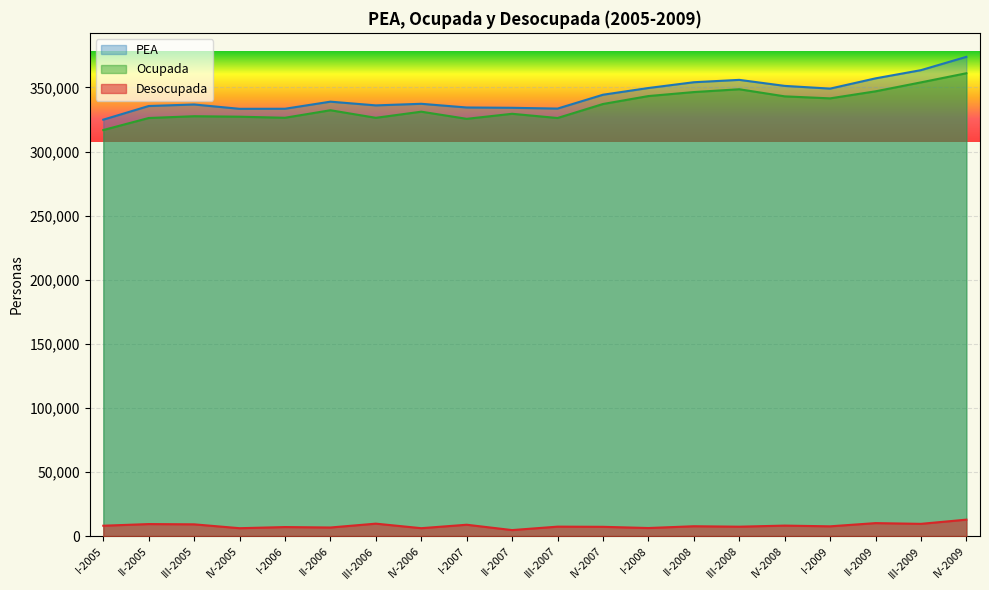

Reading left to right, extract all data points from this chart.

PEA: I-2005=324883	II-2005=335544	III-2005=336731	IV-2005=333344	I-2006=333397	II-2006=338930	III-2006=336027	IV-2006=337270	I-2007=334387	II-2007=334146	III-2007=333535	IV-2007=344330	I-2008=349585	II-2008=354088	III-2008=355939	IV-2008=351242	I-2009=349116	II-2009=357111	III-2009=363522	IV-2009=373925
Ocupada: I-2005=316798	II-2005=326183	III-2005=327575	IV-2005=327200	I-2006=326364	II-2006=332242	III-2006=326335	IV-2006=331114	I-2007=325541	II-2007=329472	III-2007=326175	IV-2007=337108	I-2008=343300	II-2008=346418	III-2008=348616	IV-2008=343073	I-2009=341508	II-2009=346998	III-2009=353983	IV-2009=361111
Desocupada: I-2005=8085	II-2005=9361	III-2005=9156	IV-2005=6144	I-2006=7033	II-2006=6688	III-2006=9692	IV-2006=6156	I-2007=8846	II-2007=4674	III-2007=7360	IV-2007=7222	I-2008=6285	II-2008=7670	III-2008=7323	IV-2008=8169	I-2009=7608	II-2009=10113	III-2009=9539	IV-2009=12814